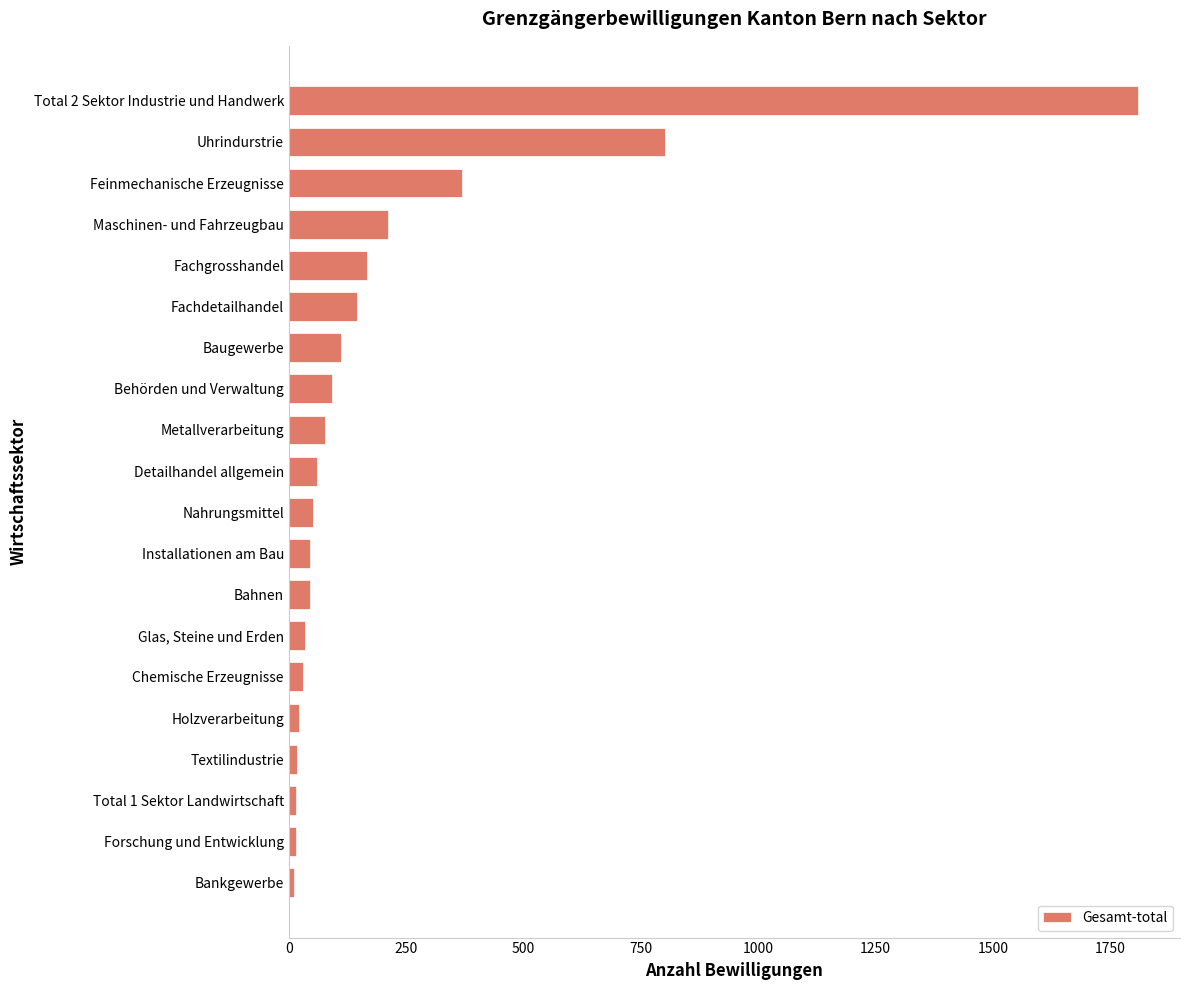

Which has a higher value, Maschinen- und Fahrzeugbau or Installationen am Bau?

Maschinen- und Fahrzeugbau